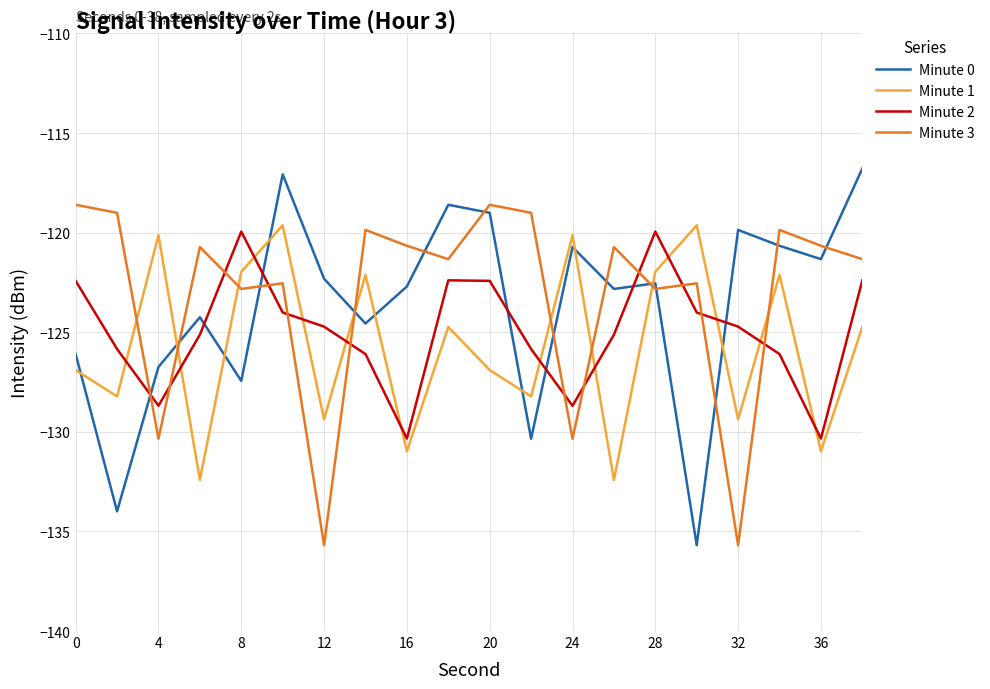

True or false: Minute 1 has more than 2 interior local peaks.

True